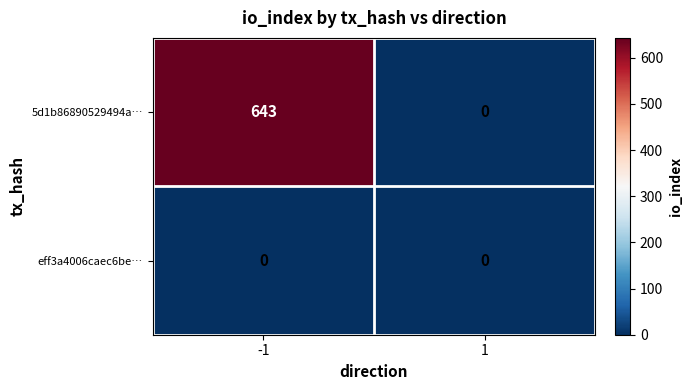

At which category is the sum across all series the highest?

-1